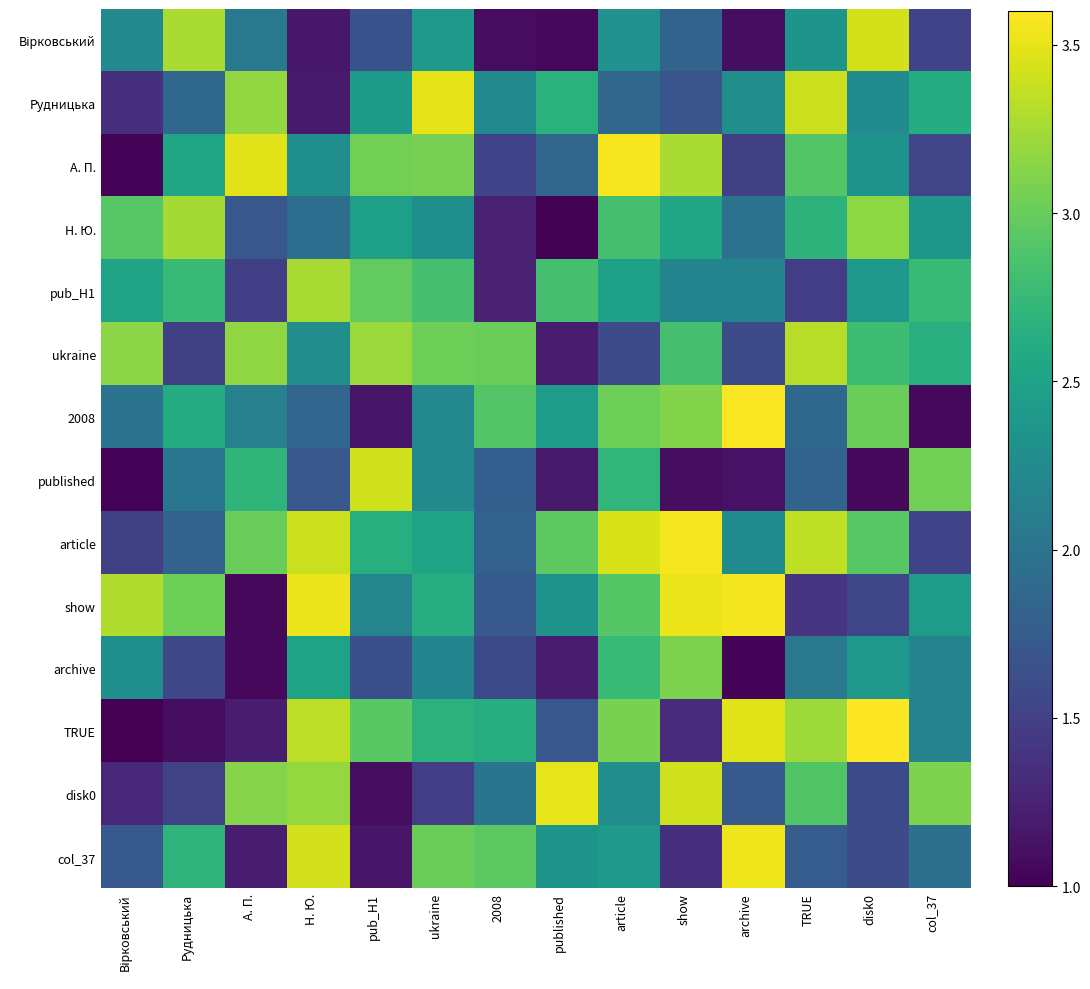

Which category has the lowest value across all series?

Вірковський